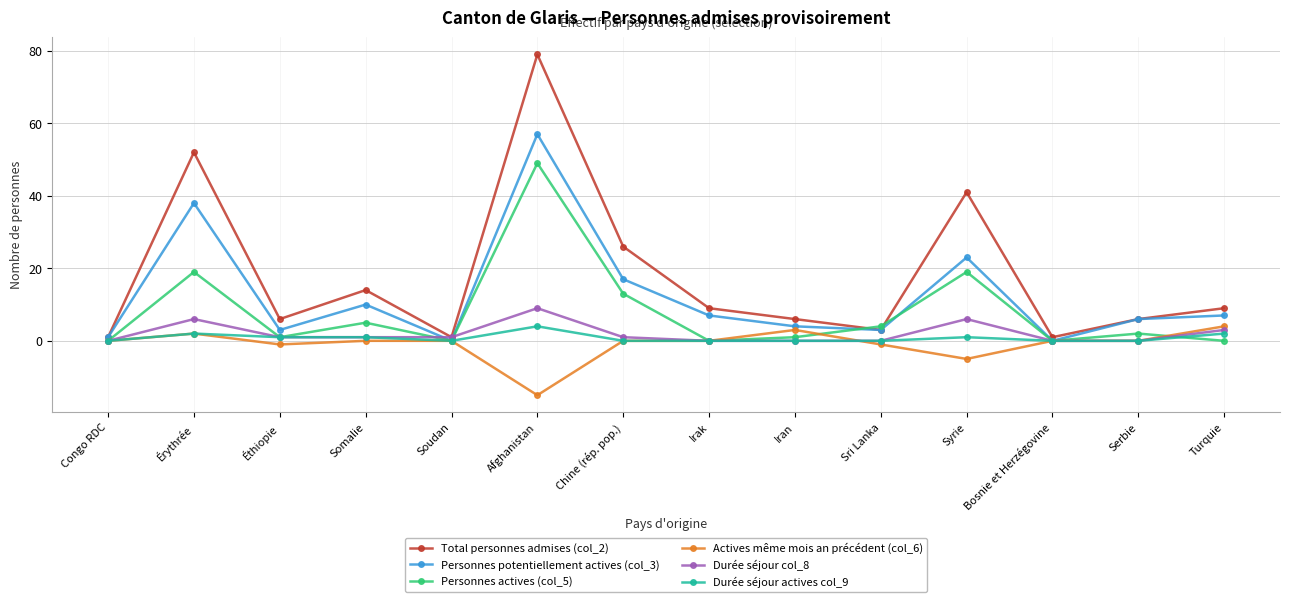

What is the label of the 13th point from the right?

Érythrée